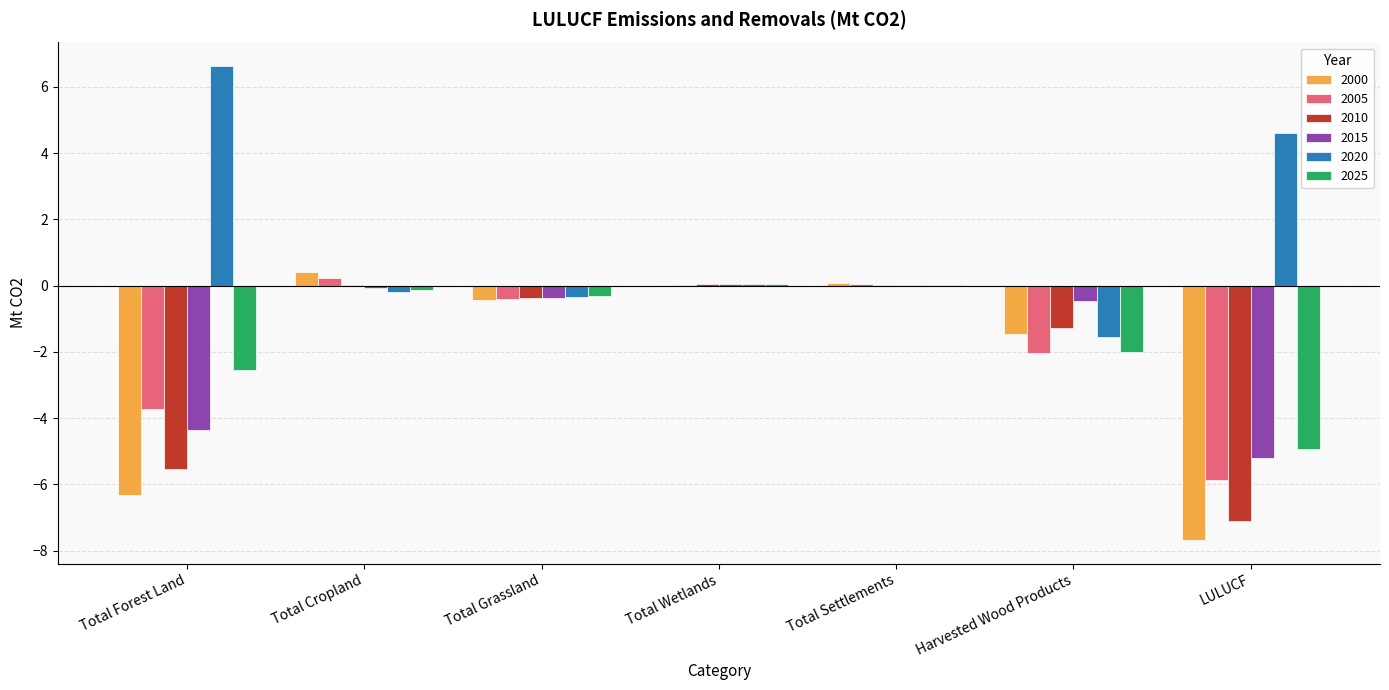

At which category does the chart reach its peak across all series?

Total Forest Land